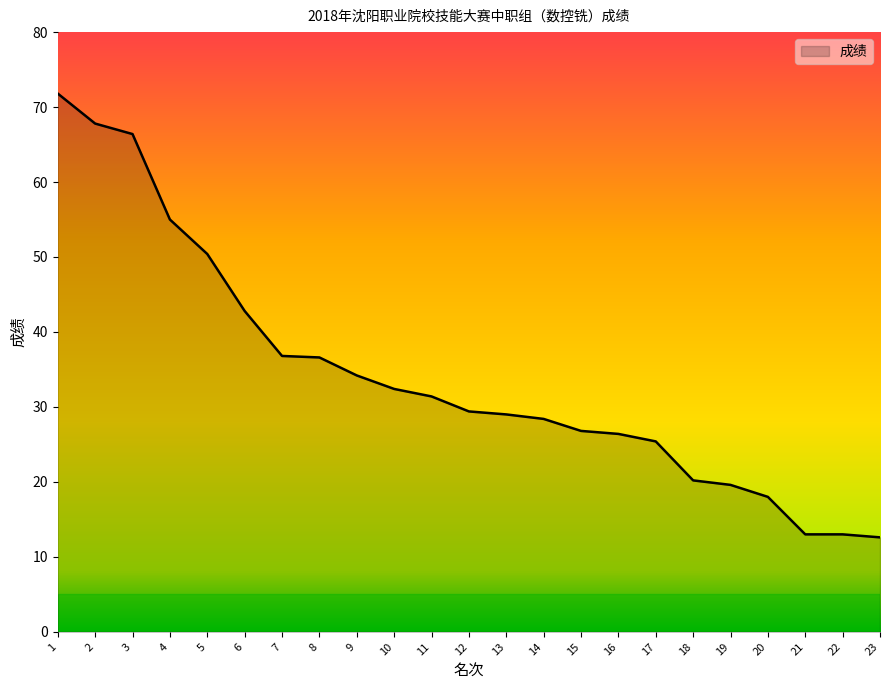

What is the difference between the maximum and minimum values?

59.2